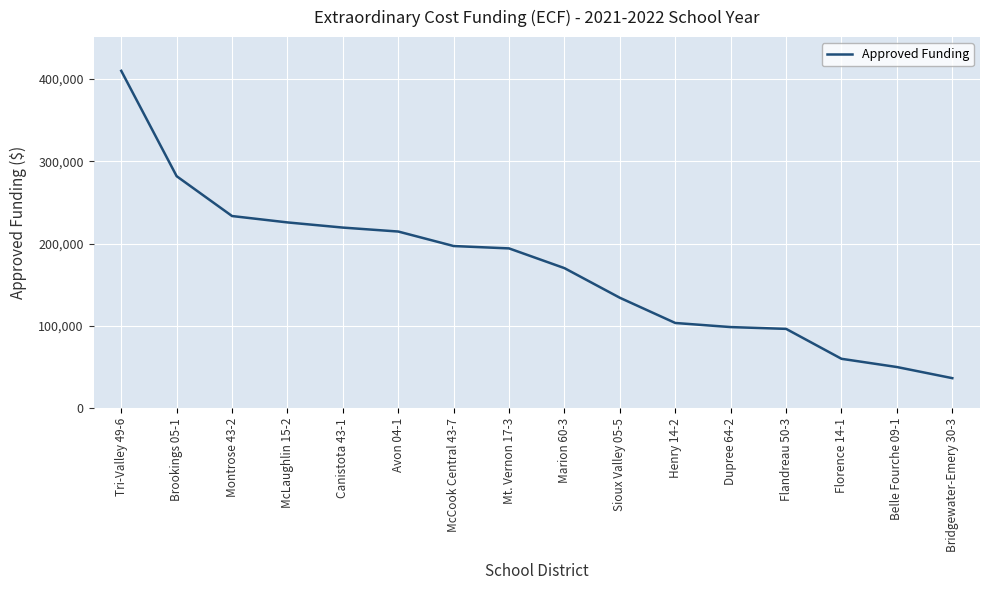

What is the average value?

170364